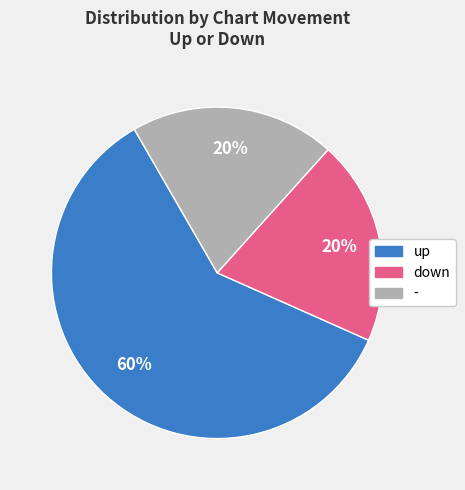

Which slice is the largest?

up